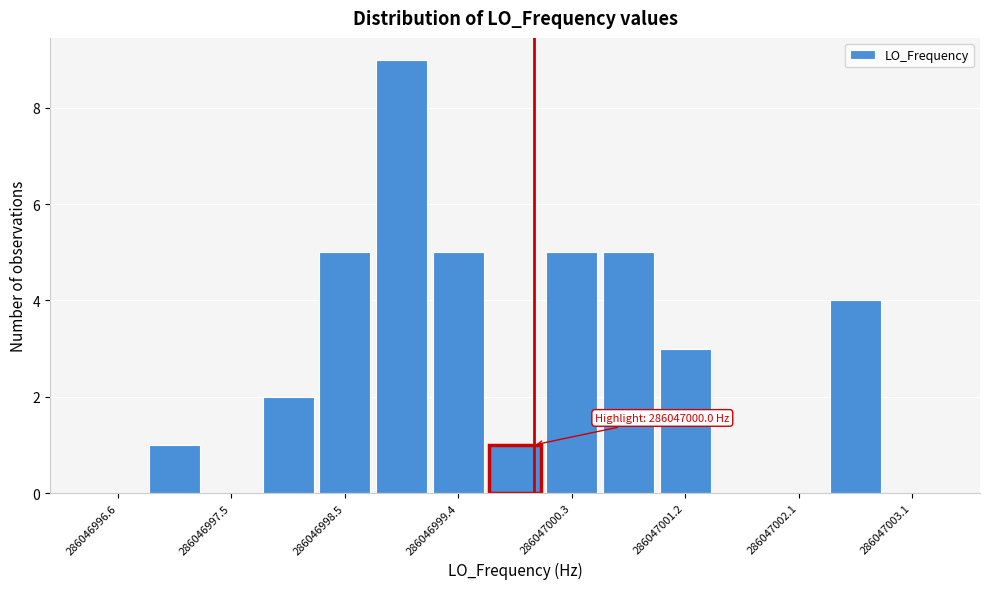

Over which range of the x-axis is the bar tallest?

286046998.7 to 286046999.2